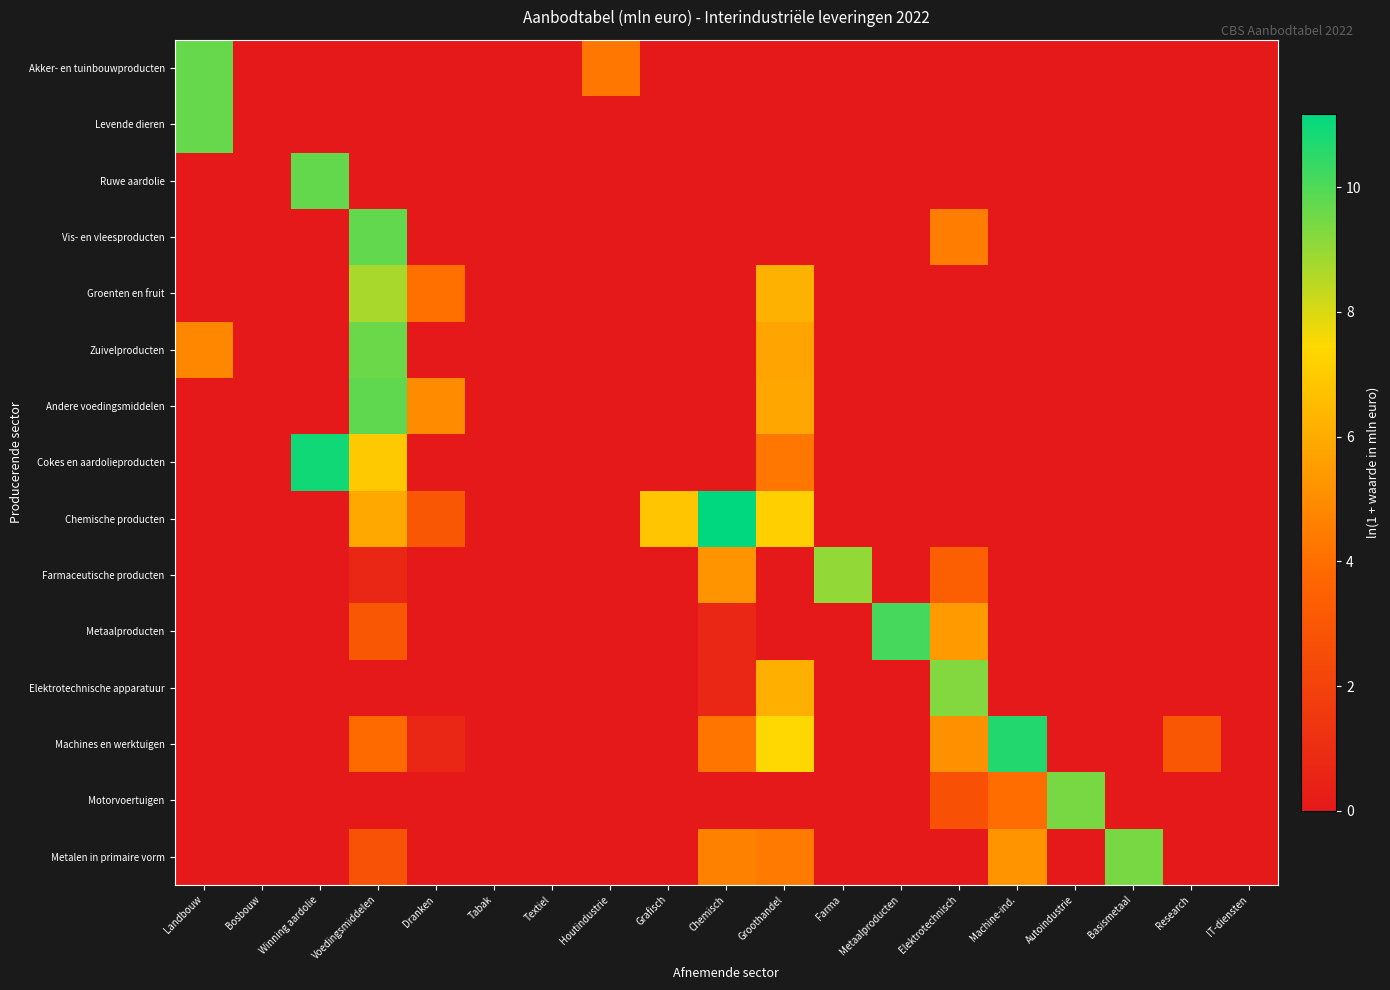

Reading left to right, list all the values displayed in this chart.

Akker- en tuinbouwproducten: Landbouw=9.7	Bosbouw=0.0	Winning aardolie=0.0	Voedingsmiddelen=0.0	Dranken=0.0	Tabak=0.0	Textiel=0.0	Houtindustrie=4.3	Grafisch=0.0	Chemisch=0.0	Groothandel=0.0	Farma=0.0	Metaalproducten=0.0	Elektrotechnisch=0.0	Machine-ind.=0.0	Autoindustrie=0.0	Basismetaal=0.0	Research=0.0	IT-diensten=0.0
Levende dieren: Landbouw=9.7	Bosbouw=0.0	Winning aardolie=0.0	Voedingsmiddelen=0.0	Dranken=0.0	Tabak=0.0	Textiel=0.0	Houtindustrie=0.0	Grafisch=0.0	Chemisch=0.0	Groothandel=0.0	Farma=0.0	Metaalproducten=0.0	Elektrotechnisch=0.0	Machine-ind.=0.0	Autoindustrie=0.0	Basismetaal=0.0	Research=0.0	IT-diensten=0.0
Ruwe aardolie: Landbouw=0.0	Bosbouw=0.0	Winning aardolie=9.7	Voedingsmiddelen=0.0	Dranken=0.0	Tabak=0.0	Textiel=0.0	Houtindustrie=0.0	Grafisch=0.0	Chemisch=0.0	Groothandel=0.0	Farma=0.0	Metaalproducten=0.0	Elektrotechnisch=0.0	Machine-ind.=0.0	Autoindustrie=0.0	Basismetaal=0.0	Research=0.0	IT-diensten=0.0
Vis- en vleesproducten: Landbouw=0.0	Bosbouw=0.0	Winning aardolie=0.0	Voedingsmiddelen=9.7	Dranken=0.0	Tabak=0.0	Textiel=0.0	Houtindustrie=0.0	Grafisch=0.0	Chemisch=0.0	Groothandel=0.0	Farma=0.0	Metaalproducten=0.0	Elektrotechnisch=4.5	Machine-ind.=0.0	Autoindustrie=0.0	Basismetaal=0.0	Research=0.0	IT-diensten=0.0
Groenten en fruit: Landbouw=0.0	Bosbouw=0.0	Winning aardolie=0.0	Voedingsmiddelen=8.7	Dranken=4.1	Tabak=0.0	Textiel=0.0	Houtindustrie=0.0	Grafisch=0.0	Chemisch=0.0	Groothandel=6.2	Farma=0.0	Metaalproducten=0.0	Elektrotechnisch=0.0	Machine-ind.=0.0	Autoindustrie=0.0	Basismetaal=0.0	Research=0.0	IT-diensten=0.0
Zuivelproducten: Landbouw=4.8	Bosbouw=0.0	Winning aardolie=0.0	Voedingsmiddelen=9.6	Dranken=0.0	Tabak=0.0	Textiel=0.0	Houtindustrie=0.0	Grafisch=0.0	Chemisch=0.0	Groothandel=5.8	Farma=0.0	Metaalproducten=0.0	Elektrotechnisch=0.0	Machine-ind.=0.0	Autoindustrie=0.0	Basismetaal=0.0	Research=0.0	IT-diensten=0.0
Andere voedingsmiddelen: Landbouw=0.0	Bosbouw=0.0	Winning aardolie=0.0	Voedingsmiddelen=9.8	Dranken=4.9	Tabak=0.0	Textiel=0.0	Houtindustrie=0.0	Grafisch=0.0	Chemisch=0.0	Groothandel=5.8	Farma=0.0	Metaalproducten=0.0	Elektrotechnisch=0.0	Machine-ind.=0.0	Autoindustrie=0.0	Basismetaal=0.0	Research=0.0	IT-diensten=0.0
Cokes en aardolieproducten: Landbouw=0.0	Bosbouw=0.0	Winning aardolie=10.9	Voedingsmiddelen=6.9	Dranken=0.0	Tabak=0.0	Textiel=0.0	Houtindustrie=0.0	Grafisch=0.0	Chemisch=0.0	Groothandel=4.3	Farma=0.0	Metaalproducten=0.0	Elektrotechnisch=0.0	Machine-ind.=0.0	Autoindustrie=0.0	Basismetaal=0.0	Research=0.0	IT-diensten=0.0
Chemische producten: Landbouw=0.0	Bosbouw=0.0	Winning aardolie=0.0	Voedingsmiddelen=5.9	Dranken=3.0	Tabak=0.0	Textiel=0.0	Houtindustrie=0.0	Grafisch=6.8	Chemisch=11.2	Groothandel=7.1	Farma=0.0	Metaalproducten=0.0	Elektrotechnisch=0.0	Machine-ind.=0.0	Autoindustrie=0.0	Basismetaal=0.0	Research=0.0	IT-diensten=0.0
Farmaceutische producten: Landbouw=0.0	Bosbouw=0.0	Winning aardolie=0.0	Voedingsmiddelen=0.7	Dranken=0.0	Tabak=0.0	Textiel=0.0	Houtindustrie=0.0	Grafisch=0.0	Chemisch=5.2	Groothandel=0.0	Farma=9.0	Metaalproducten=0.0	Elektrotechnisch=3.4	Machine-ind.=0.0	Autoindustrie=0.0	Basismetaal=0.0	Research=0.0	IT-diensten=0.0
Metaalproducten: Landbouw=0.0	Bosbouw=0.0	Winning aardolie=0.0	Voedingsmiddelen=3.0	Dranken=0.0	Tabak=0.0	Textiel=0.0	Houtindustrie=0.0	Grafisch=0.0	Chemisch=0.7	Groothandel=0.0	Farma=0.0	Metaalproducten=10.1	Elektrotechnisch=5.5	Machine-ind.=0.0	Autoindustrie=0.0	Basismetaal=0.0	Research=0.0	IT-diensten=0.0
Elektrotechnische apparatuur: Landbouw=0.0	Bosbouw=0.0	Winning aardolie=0.0	Voedingsmiddelen=0.0	Dranken=0.0	Tabak=0.0	Textiel=0.0	Houtindustrie=0.0	Grafisch=0.0	Chemisch=0.7	Groothandel=6.1	Farma=0.0	Metaalproducten=0.0	Elektrotechnisch=9.3	Machine-ind.=0.0	Autoindustrie=0.0	Basismetaal=0.0	Research=0.0	IT-diensten=0.0
Machines en werktuigen: Landbouw=0.0	Bosbouw=0.0	Winning aardolie=0.0	Voedingsmiddelen=3.9	Dranken=0.7	Tabak=0.0	Textiel=0.0	Houtindustrie=0.0	Grafisch=0.0	Chemisch=4.2	Groothandel=7.5	Farma=0.0	Metaalproducten=0.0	Elektrotechnisch=5.1	Machine-ind.=10.7	Autoindustrie=0.0	Basismetaal=0.0	Research=3.0	IT-diensten=0.0
Motorvoertuigen: Landbouw=0.0	Bosbouw=0.0	Winning aardolie=0.0	Voedingsmiddelen=0.0	Dranken=0.0	Tabak=0.0	Textiel=0.0	Houtindustrie=0.0	Grafisch=0.0	Chemisch=0.0	Groothandel=0.0	Farma=0.0	Metaalproducten=0.0	Elektrotechnisch=2.7	Machine-ind.=3.9	Autoindustrie=9.4	Basismetaal=0.0	Research=0.0	IT-diensten=0.0
Metalen in primaire vorm: Landbouw=0.0	Bosbouw=0.0	Winning aardolie=0.0	Voedingsmiddelen=2.8	Dranken=0.0	Tabak=0.0	Textiel=0.0	Houtindustrie=0.0	Grafisch=0.0	Chemisch=4.6	Groothandel=4.4	Farma=0.0	Metaalproducten=0.0	Elektrotechnisch=0.0	Machine-ind.=5.2	Autoindustrie=0.0	Basismetaal=9.4	Research=0.0	IT-diensten=0.0